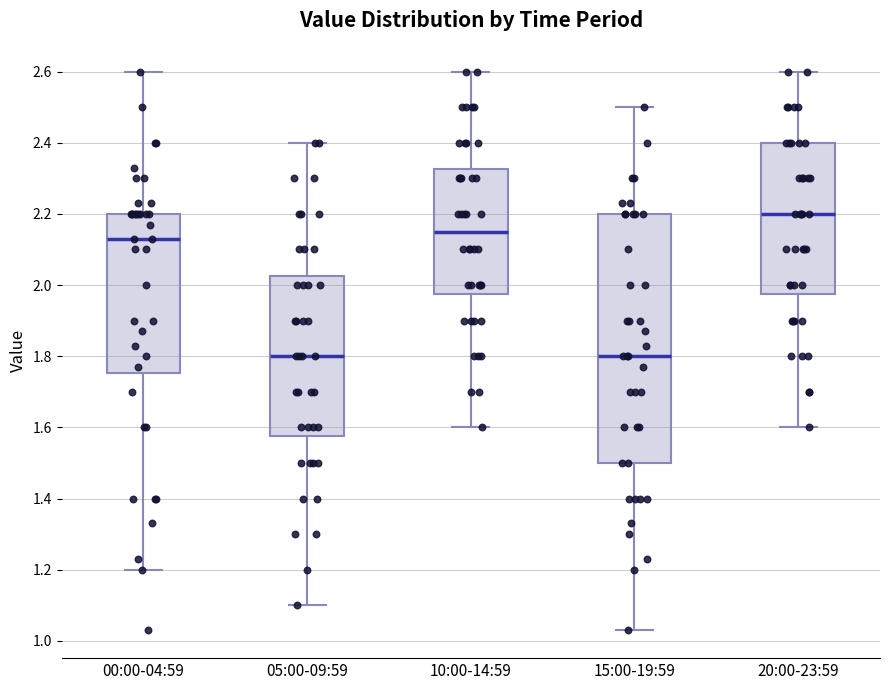

Where is the lower edge of the box for 10:00-14:59 on the y-axis? The values are not printed on the chart, so give them approximately, as read against the axis.

1.98